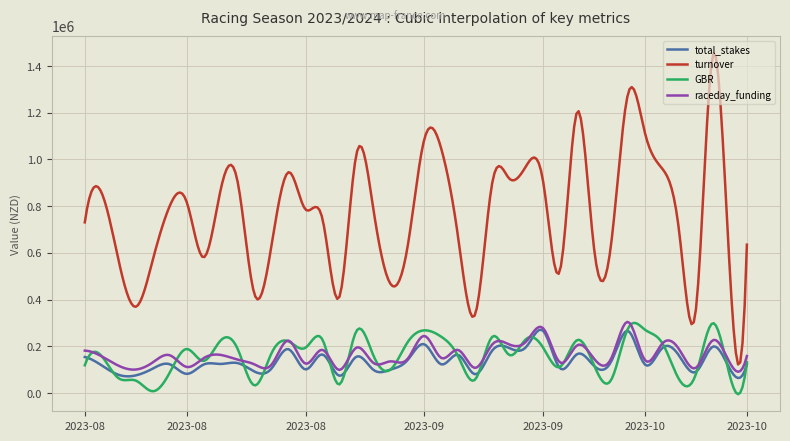

True or false: turnover and GBR cross at least once.

False